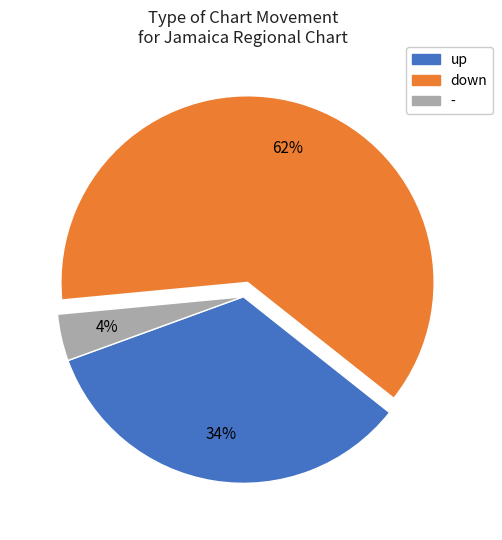

Which category accounts for the majority?

down